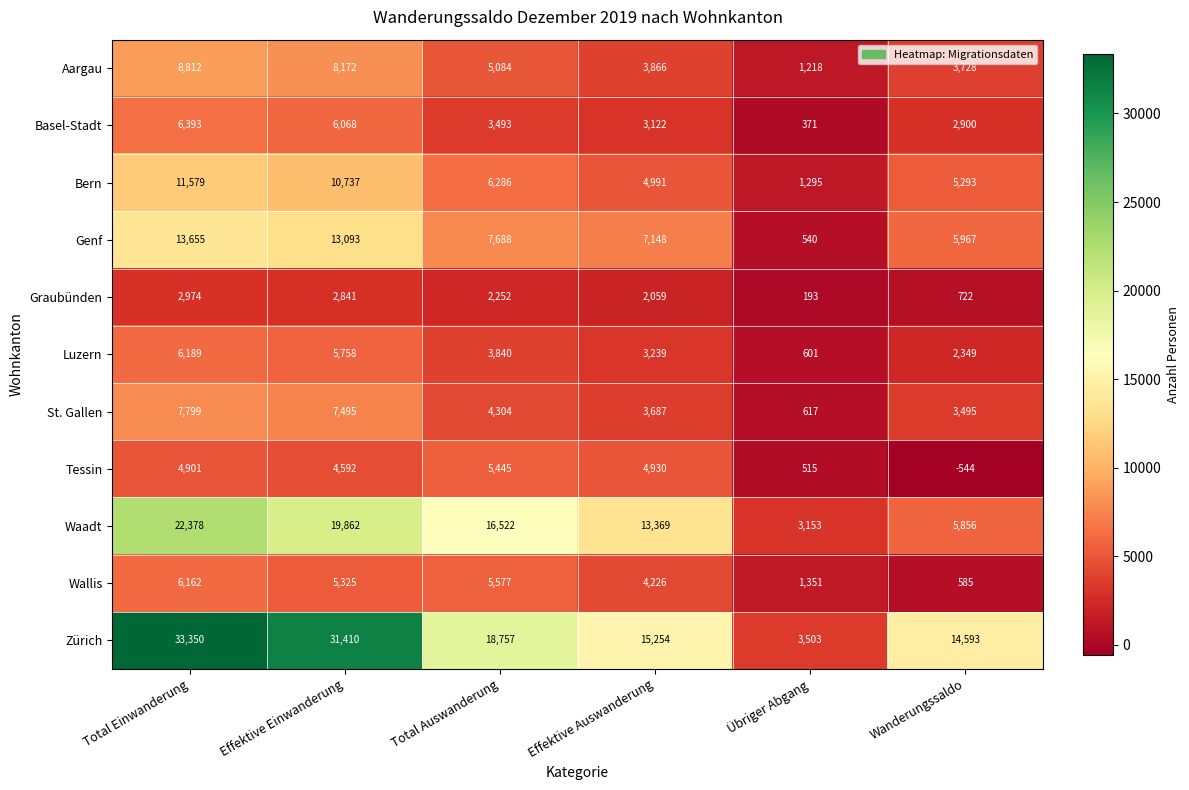

Is the value of Basel-Stadt at Übriger Abgang greater than the value of Tessin at Total Auswanderung?

No